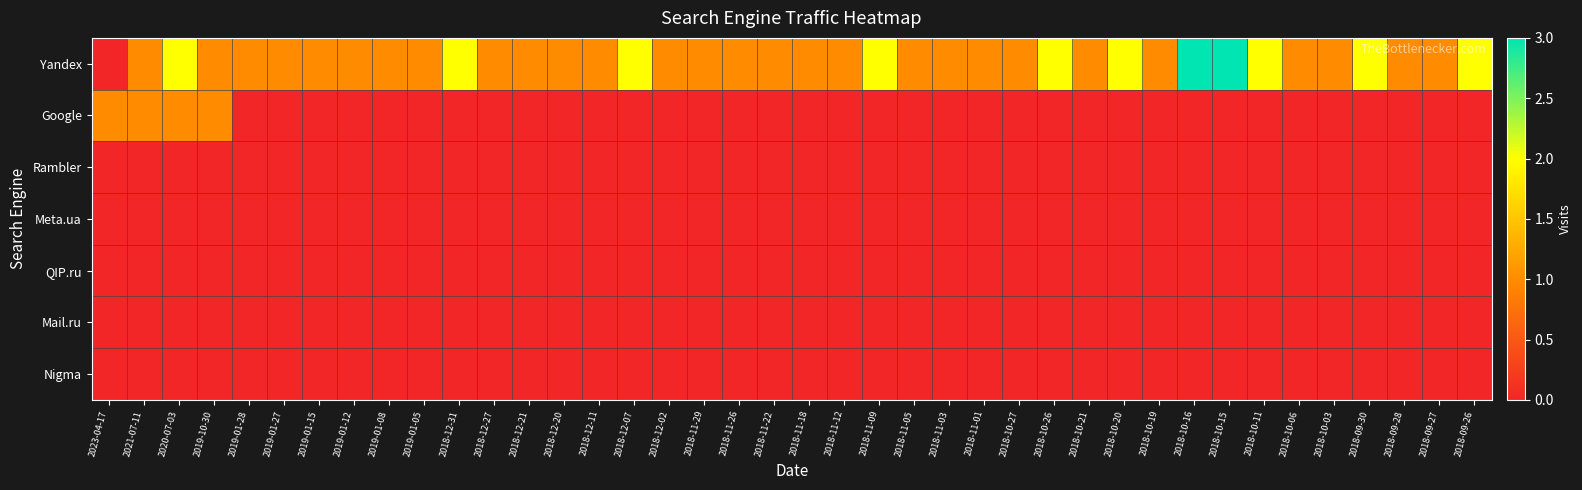

Which label corresponds to the smallest value in the chart?

2023-04-17